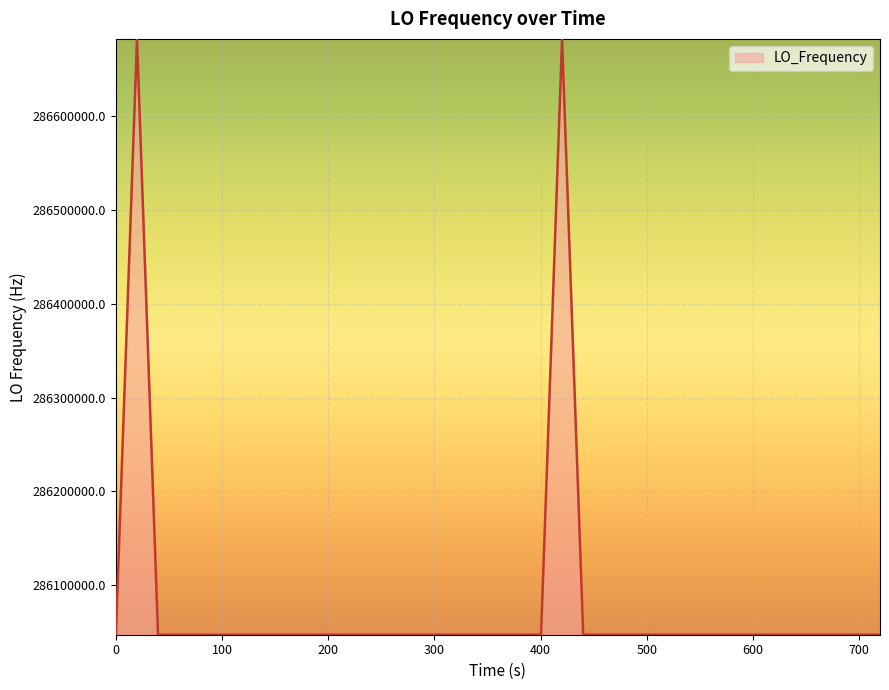

What is the minimum value shown in the chart?

286046996.5